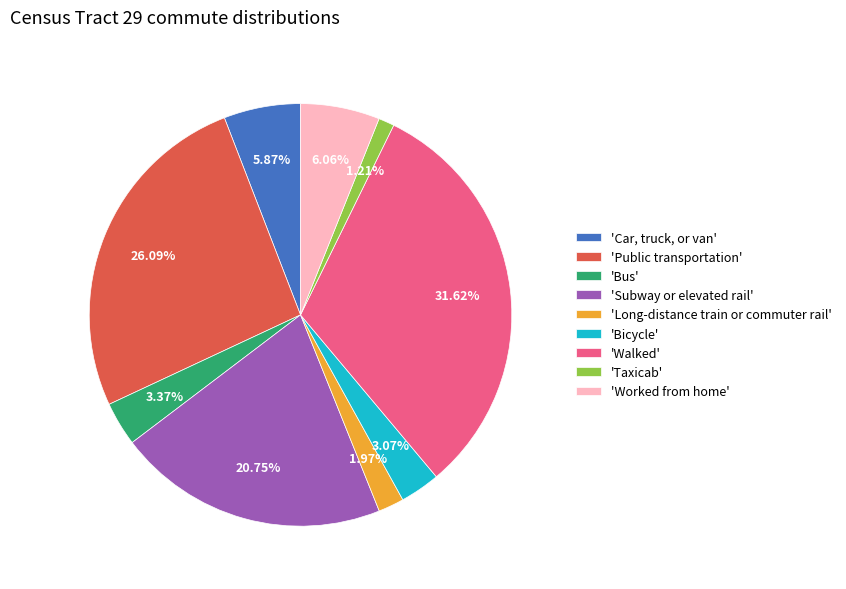

What is the ratio of the value at 'Public transportation' to the value at 'Worked from home'?

4.3